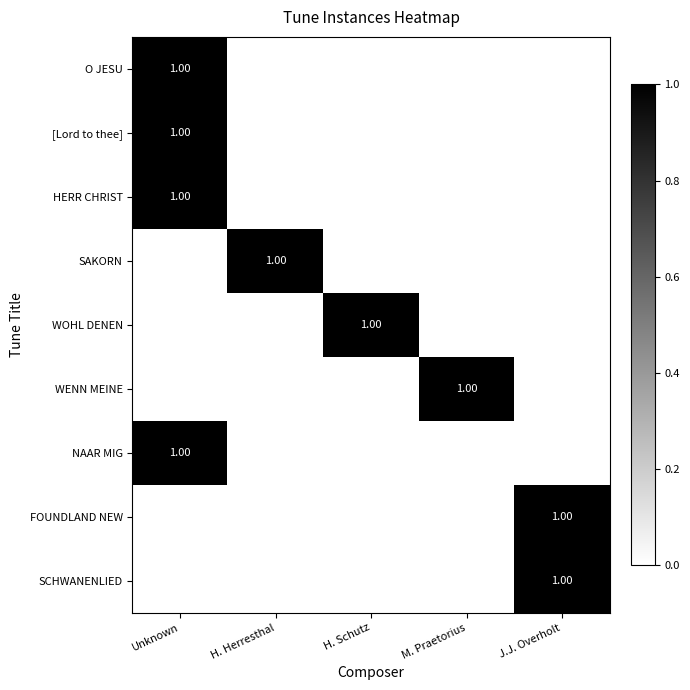

What is the total value across all series at M. Praetorius?

1